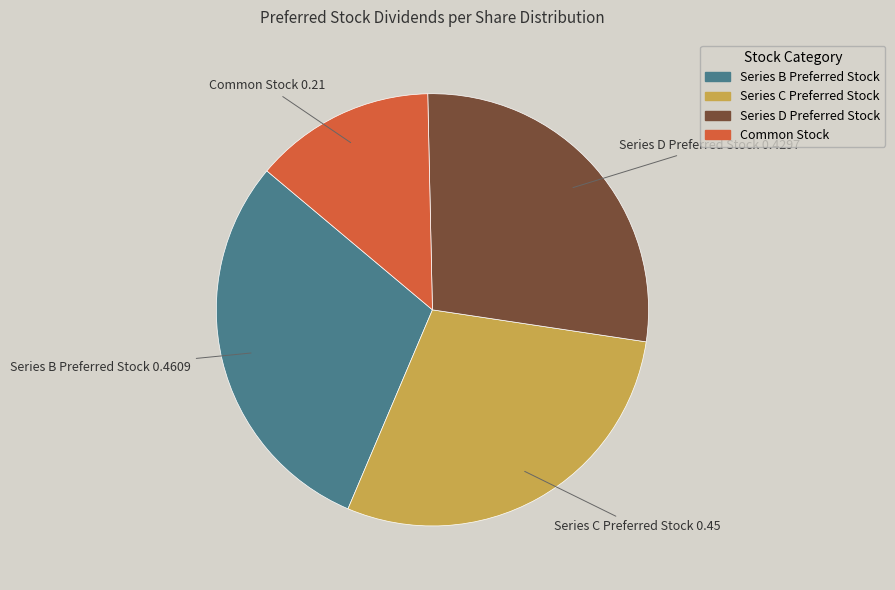

Between Series B Preferred Stock and Common Stock, which is larger?

Series B Preferred Stock